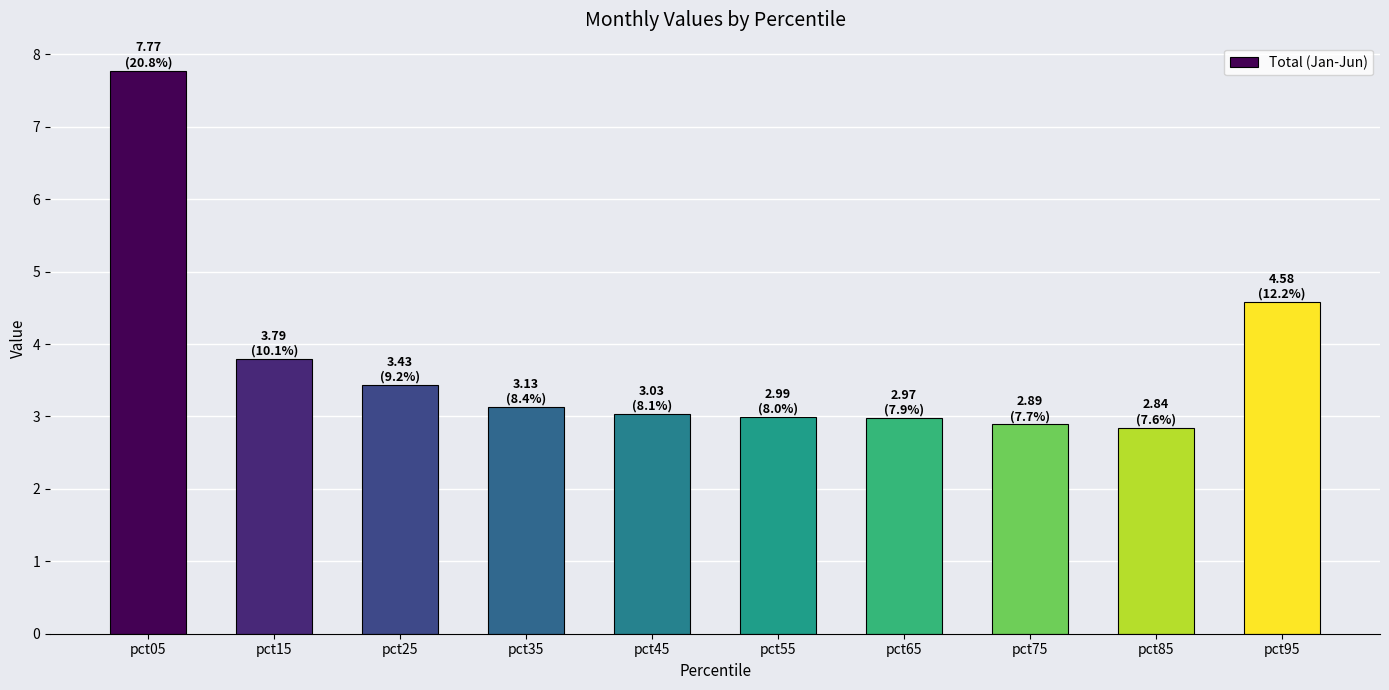

What is the maximum value shown in the chart?

7.8